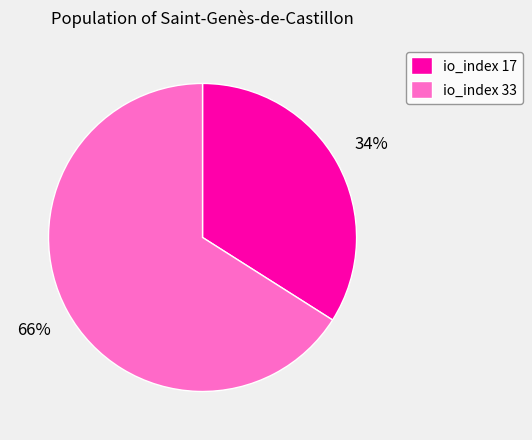

True or false: io_index 33 accounts for 73% of the total.

False